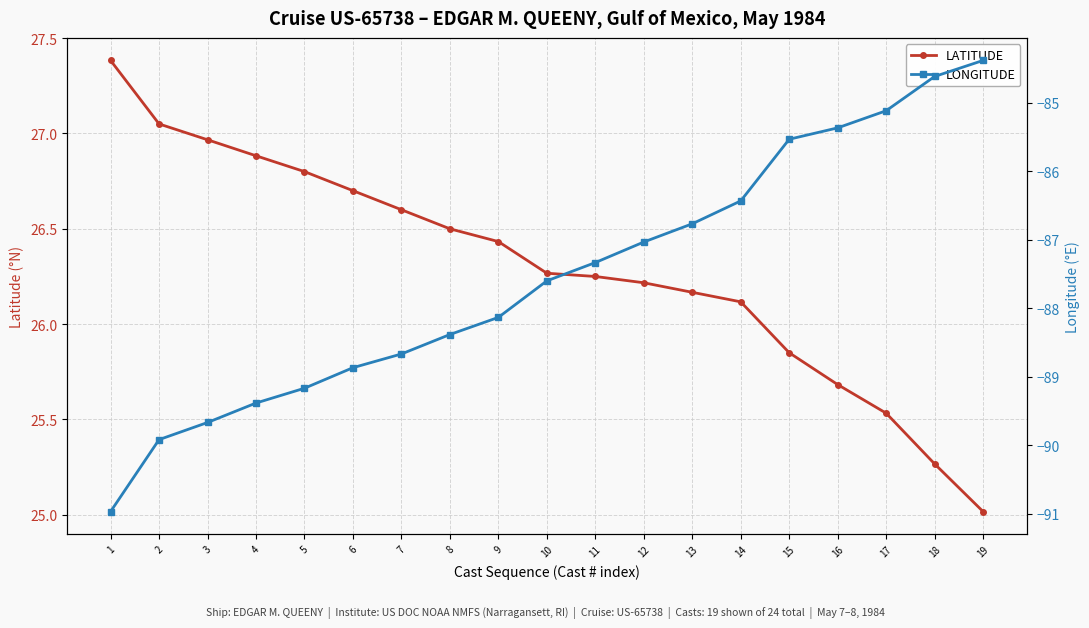

True or false: LONGITUDE has more than 0 points higher than both neighbors.

False